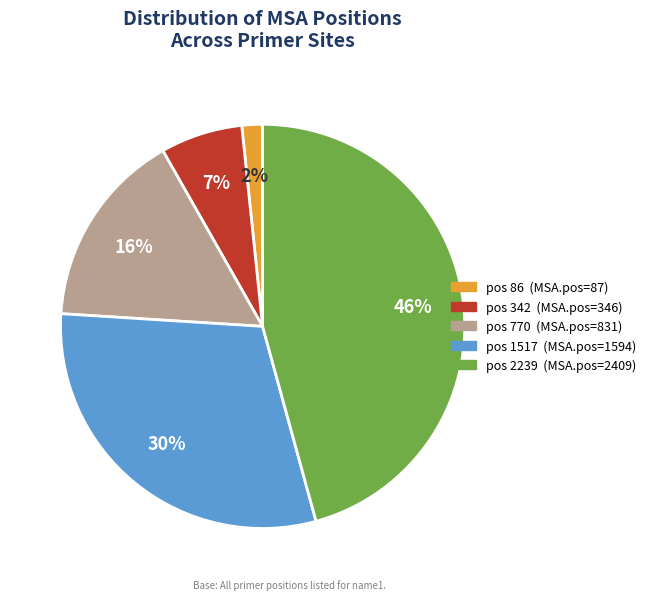

Does any single category account for the majority?

No